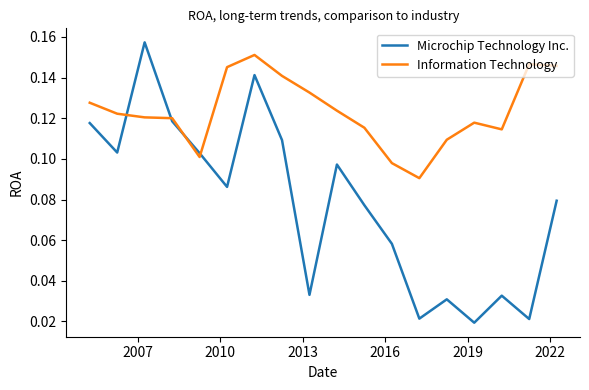

After their last crossing, which series has the higher values: Microchip Technology Inc. or Information Technology?

Information Technology